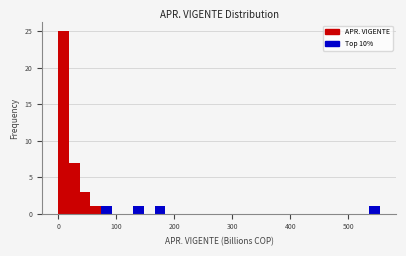

Read against the x-axis, roughly where is the centre of the tallest bar?

10